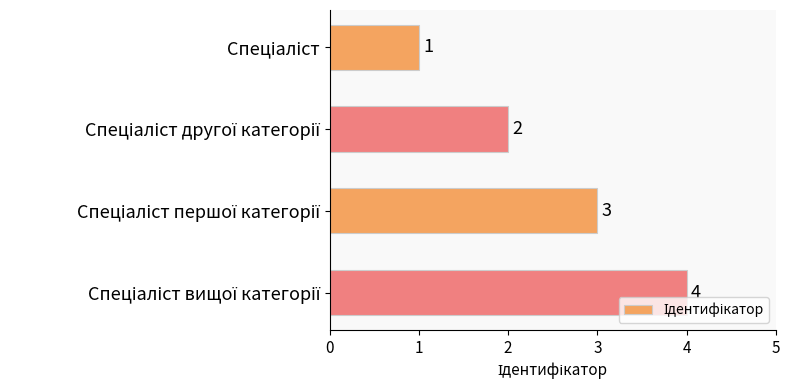

How many values are between 2 and 4?

3